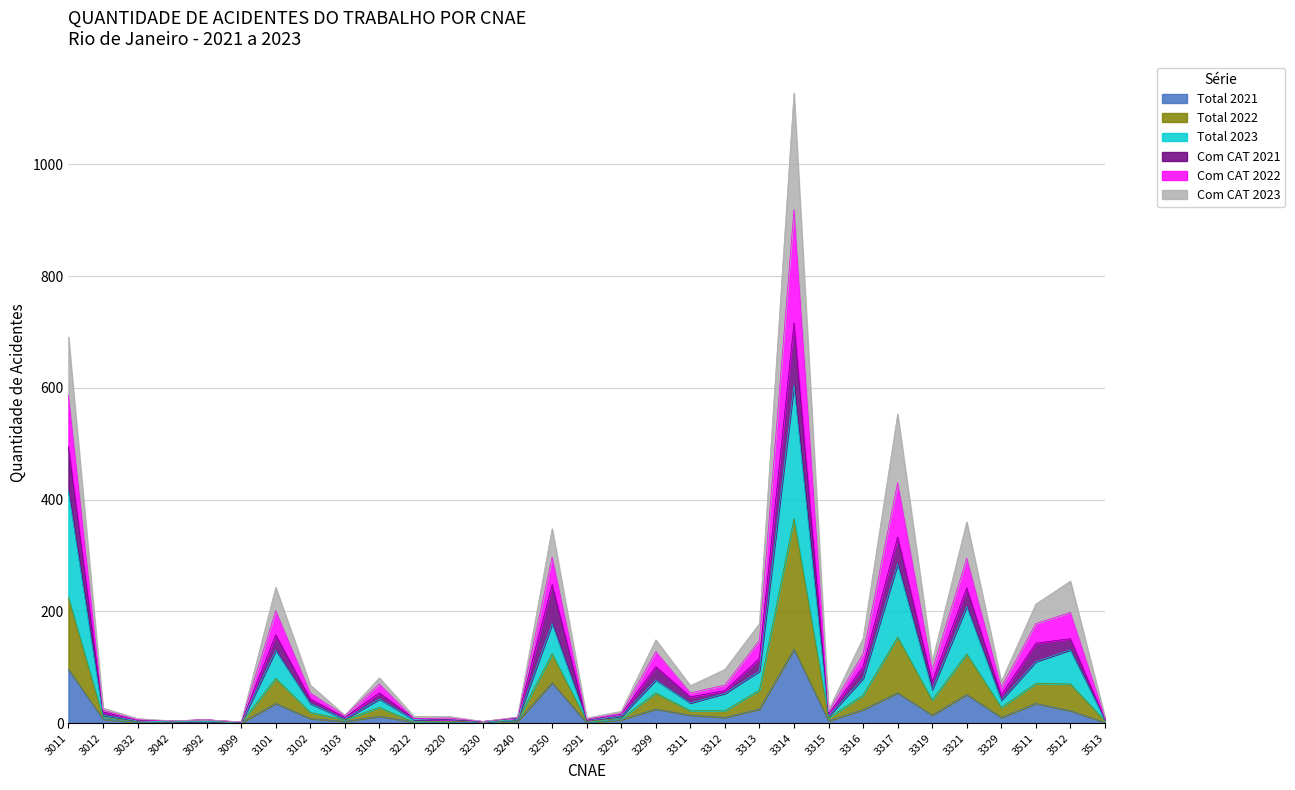

How many interior local peaks does the Total 2021 series have?

9